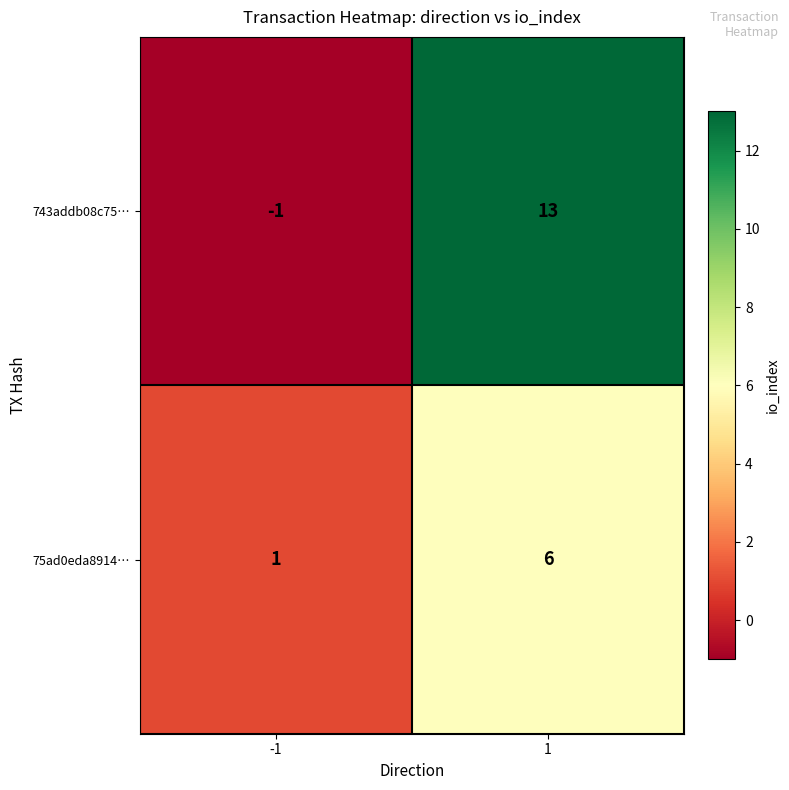

What is the difference between the maximum and minimum values in the 75ad0eda8914… series?

5